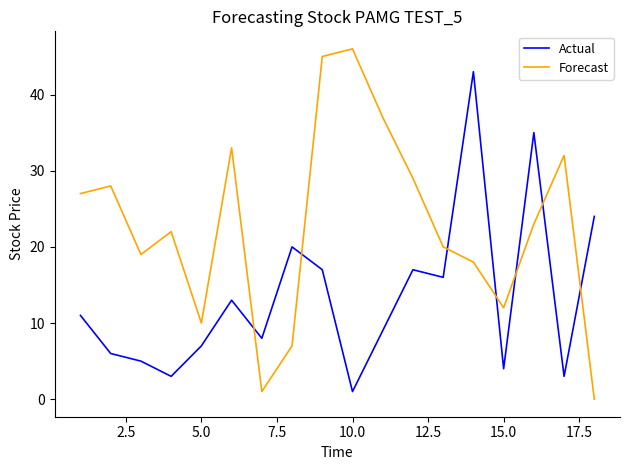

Is this an area chart (filled region under the line)?

No